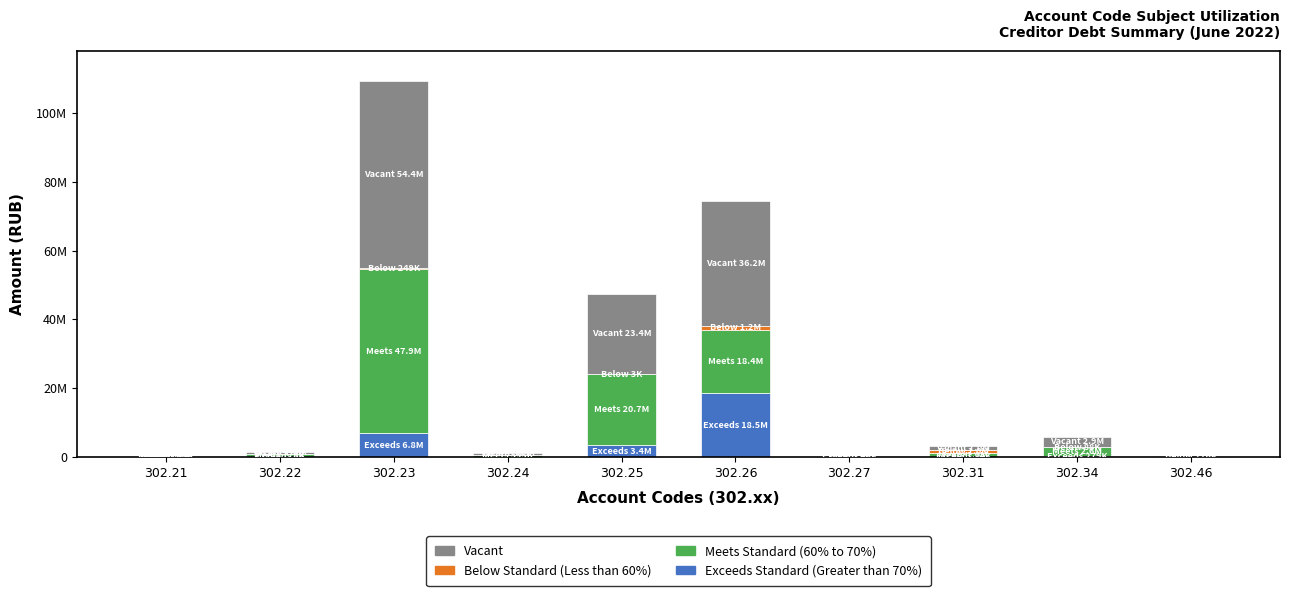

Are the bars grouped side by side (vs. stacked)?

No